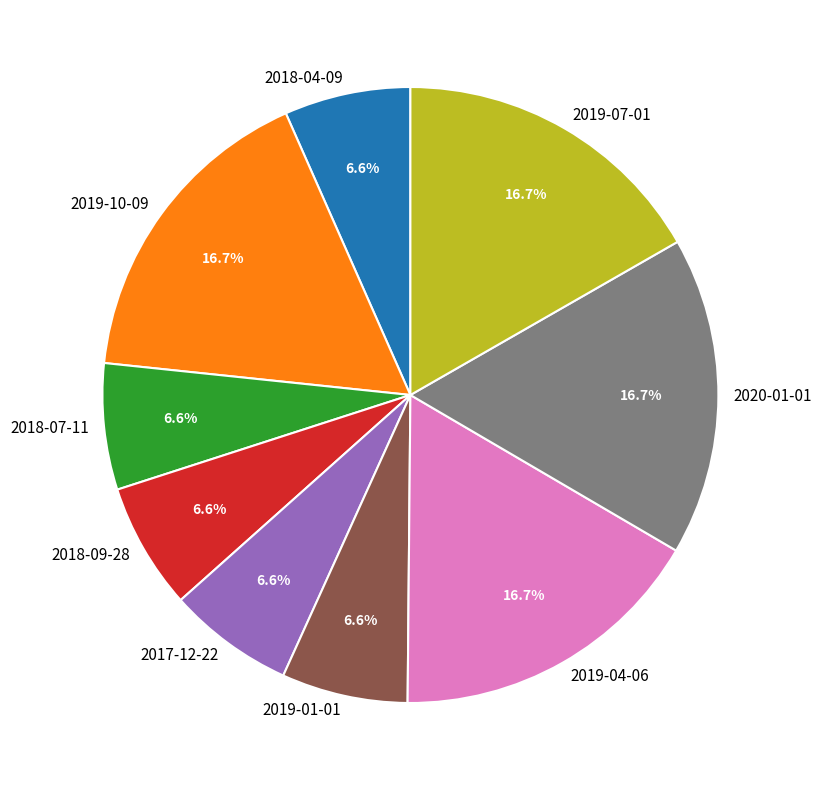

How many slices are in this pie chart?

9